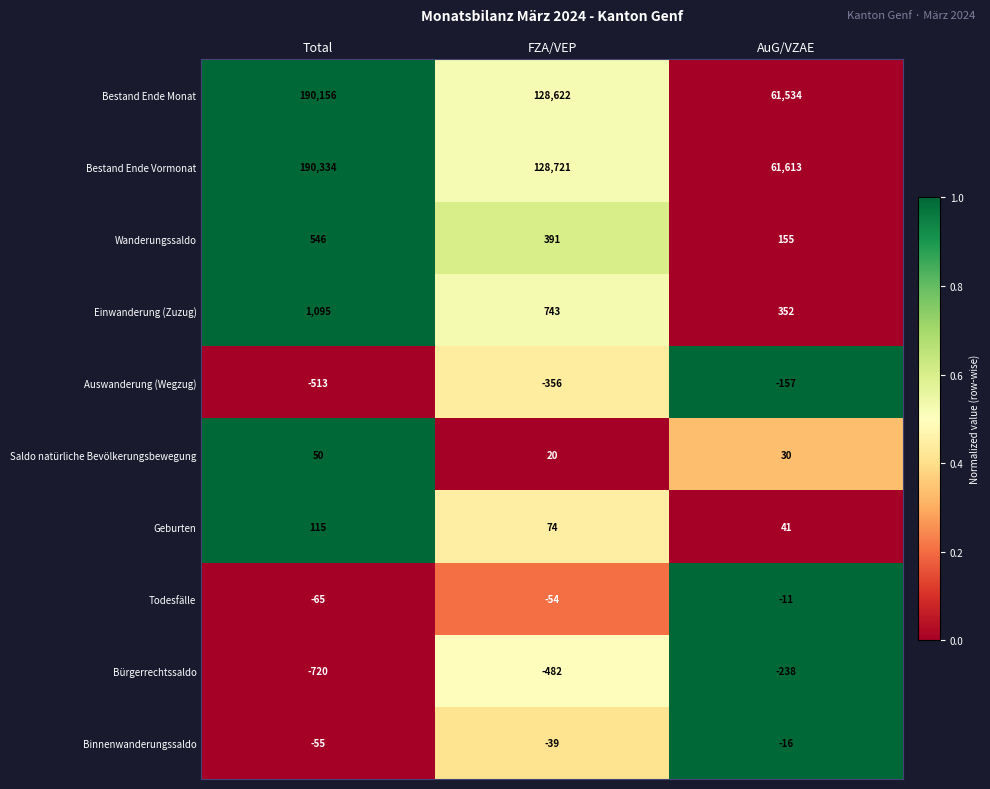

Reading left to right, what are all the values shown in this chart?

Bestand Ende Monat: Total=190156	FZA/VEP=128622	AuG/VZAE=61534
Bestand Ende Vormonat: Total=190334	FZA/VEP=128721	AuG/VZAE=61613
Wanderungssaldo: Total=546	FZA/VEP=391	AuG/VZAE=155
Einwanderung (Zuzug): Total=1095	FZA/VEP=743	AuG/VZAE=352
Auswanderung (Wegzug): Total=-513	FZA/VEP=-356	AuG/VZAE=-157
Saldo natürliche Bevölkerungsbewegung: Total=50	FZA/VEP=20	AuG/VZAE=30
Geburten: Total=115	FZA/VEP=74	AuG/VZAE=41
Todesfälle: Total=-65	FZA/VEP=-54	AuG/VZAE=-11
Bürgerrechtssaldo: Total=-720	FZA/VEP=-482	AuG/VZAE=-238
Binnenwanderungssaldo: Total=-55	FZA/VEP=-39	AuG/VZAE=-16